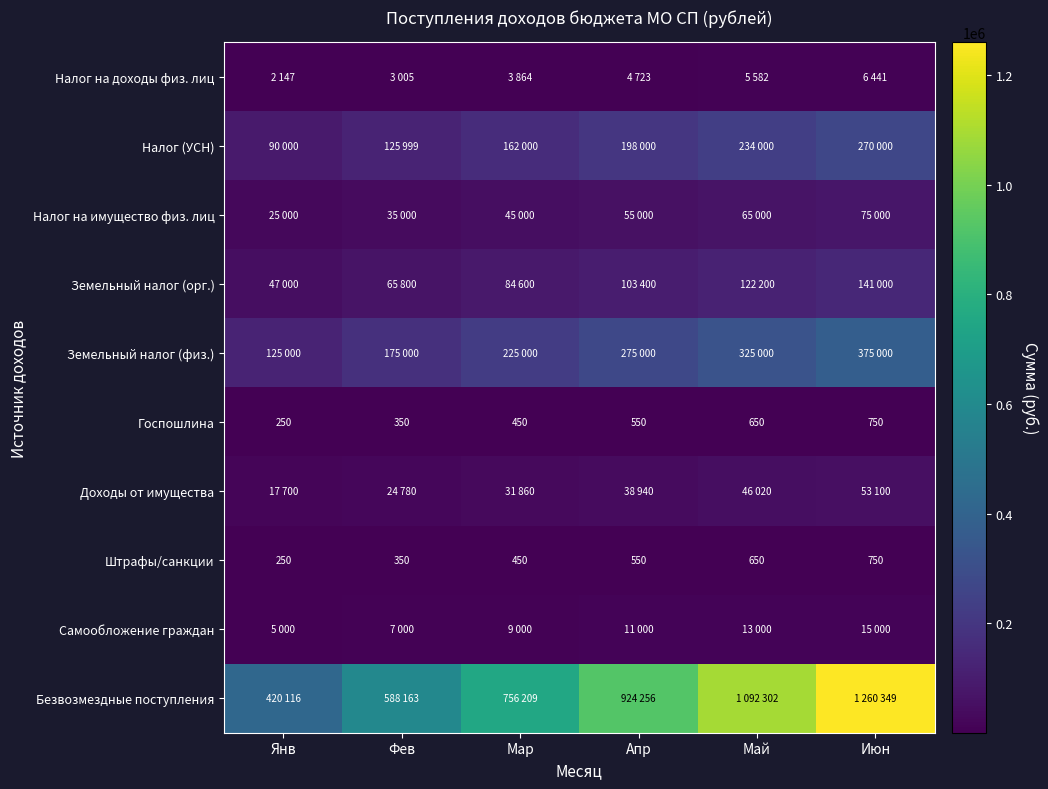

Rank the categories by Штрафы/санкции value from highest to lowest.

Июн, Май, Апр, Мар, Фев, Янв